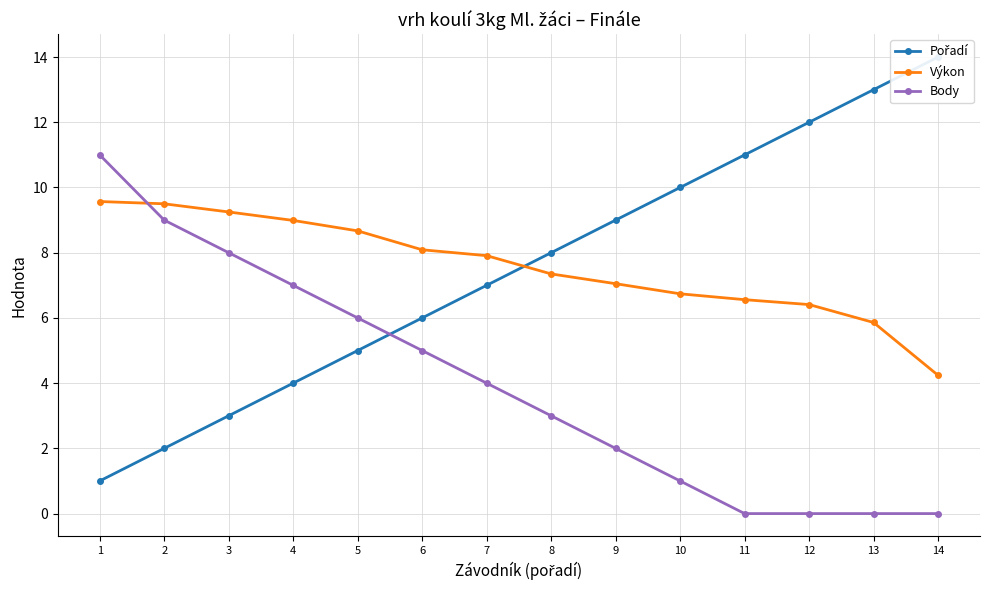

What is the total value across all series at 3?

20.2